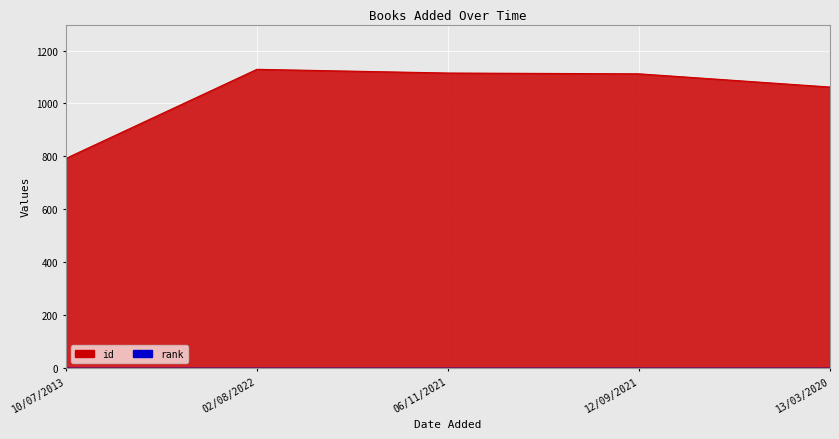

List the labels in order of value, largest first.

02/08/2022, 06/11/2021, 12/09/2021, 13/03/2020, 10/07/2013